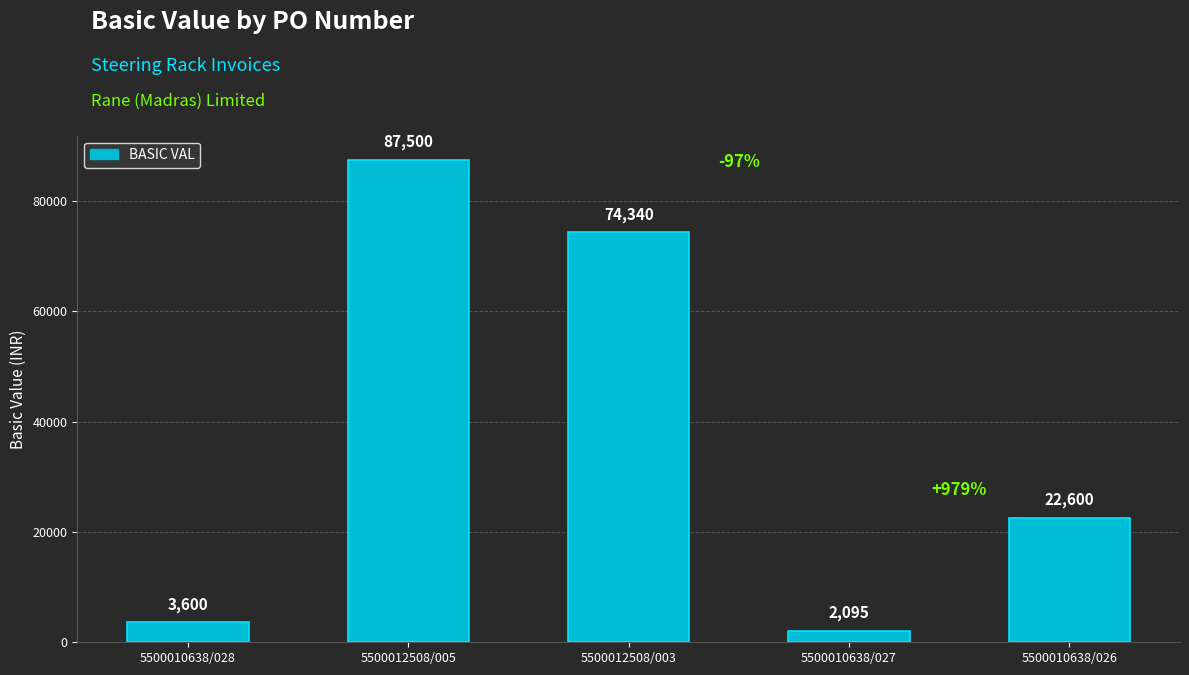

How many data points does each series have?

5